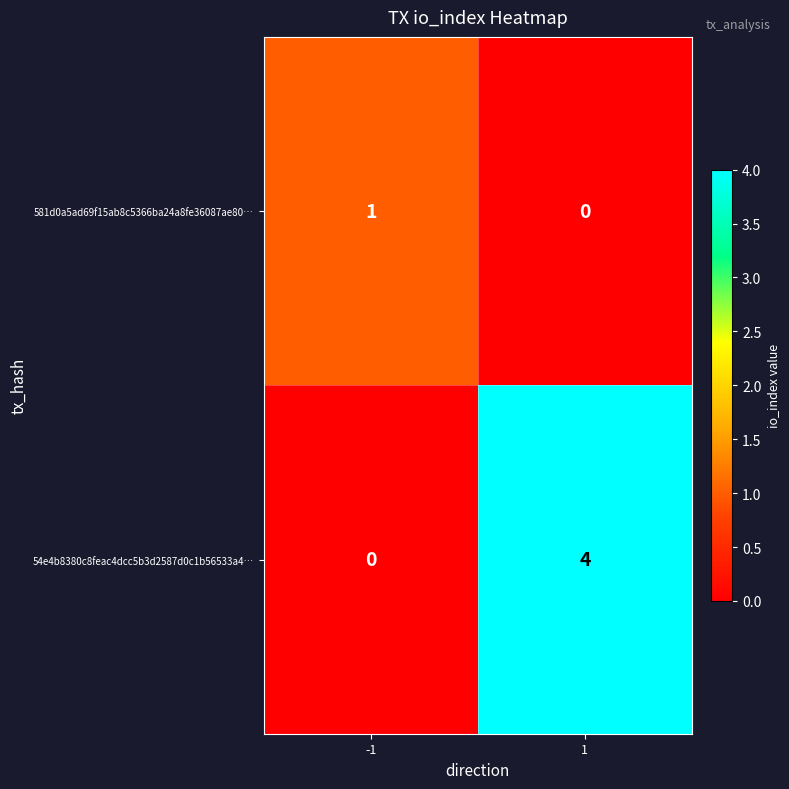

Reading left to right, what are all the values shown in this chart?

581d0a5ad69f15ab8c5366ba24a8fe36087ae80…: 1	0
54e4b8380c8feac4dcc5b3d2587d0c1b56533a4…: 0	4